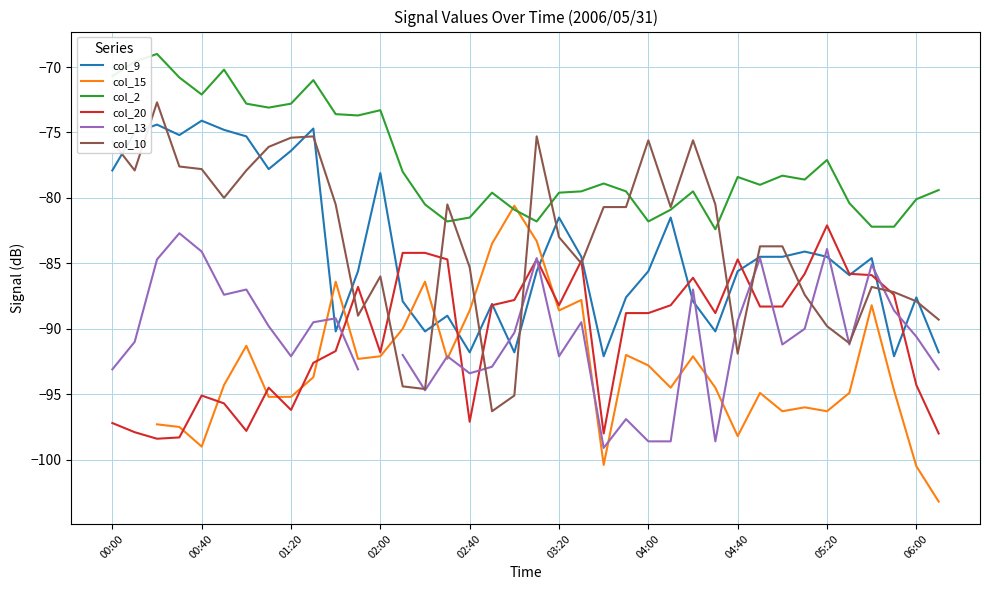

True or false: col_9 has a value of -22.4 at 30.

False